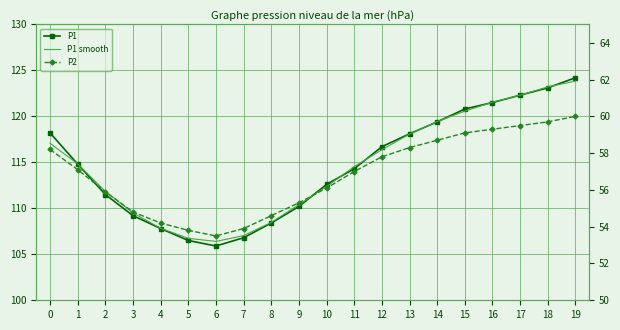

What is the total value across all series at 18?

306.0